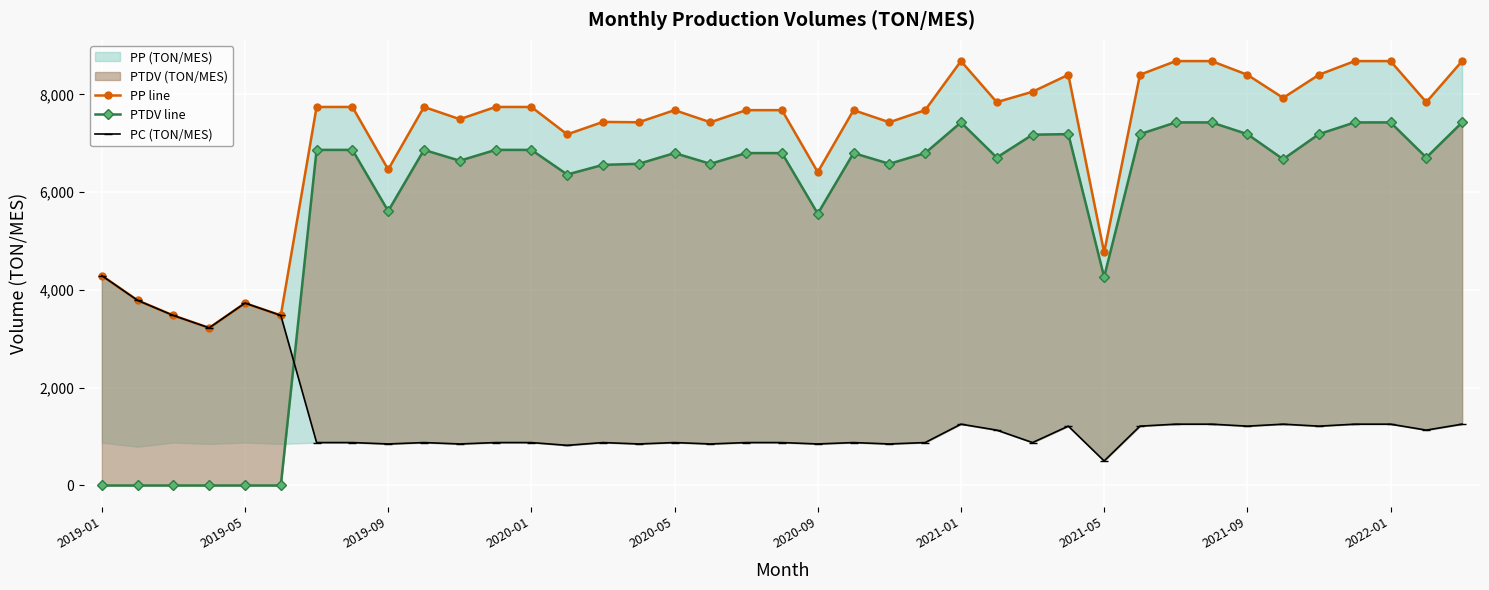

Is the value of PP line at 22 greater than the value of PC (TON/MES) at 21?

Yes